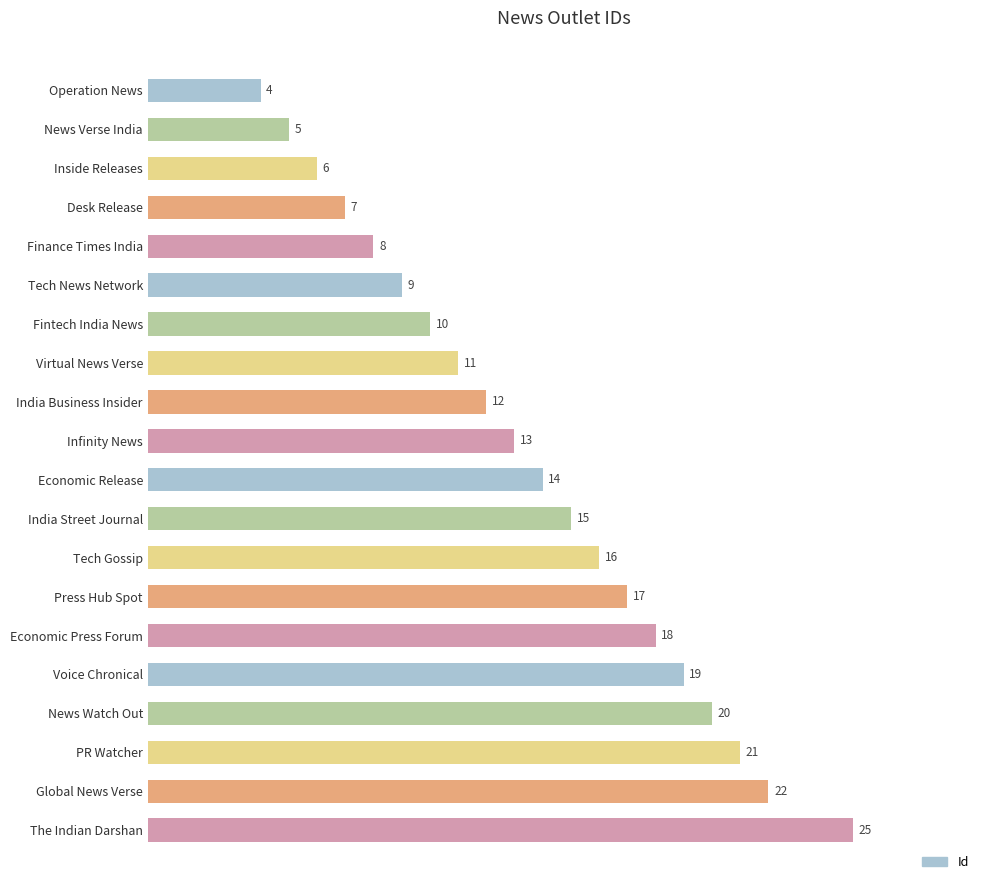

The chart shows a value of 8 at India Business Insider. True or false?

False